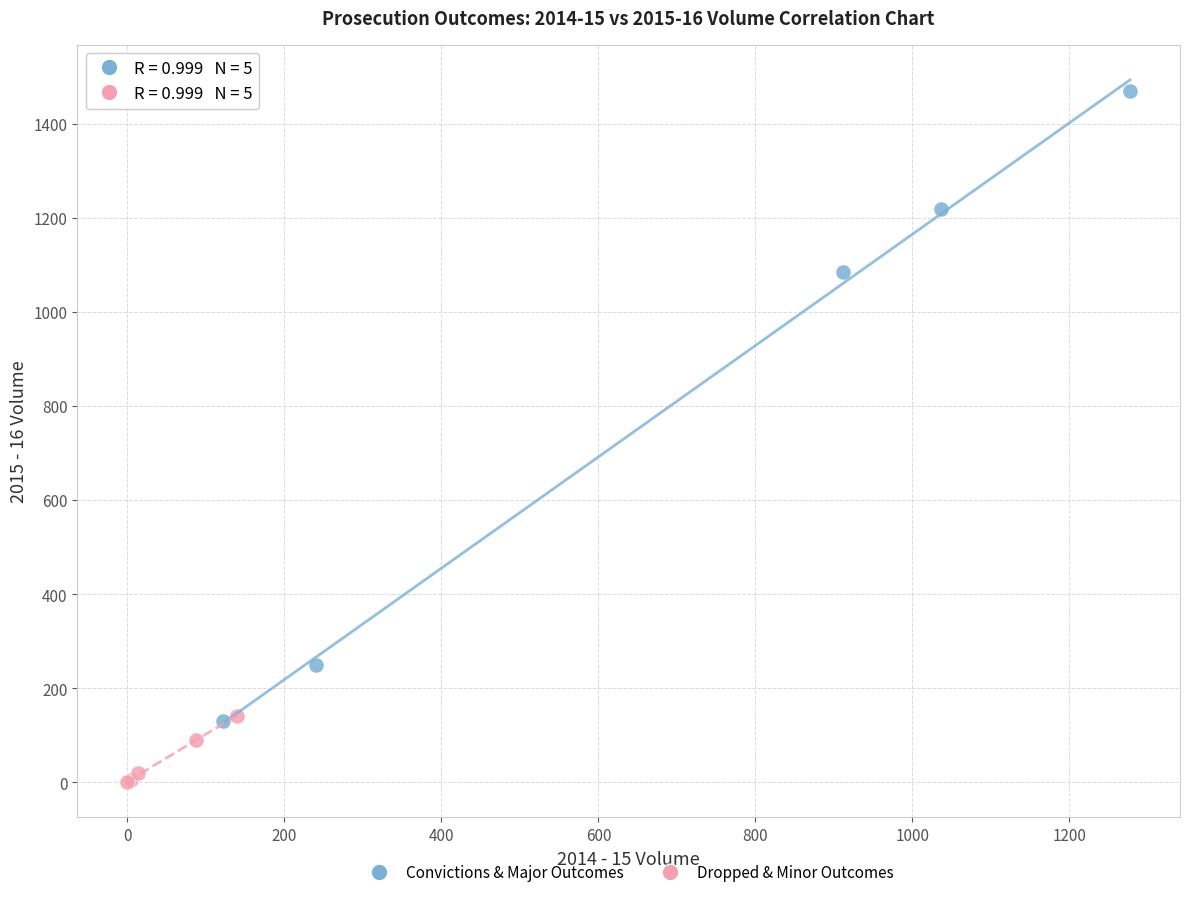

Which series contains the lowest Y value?

Dropped & Minor Outcomes